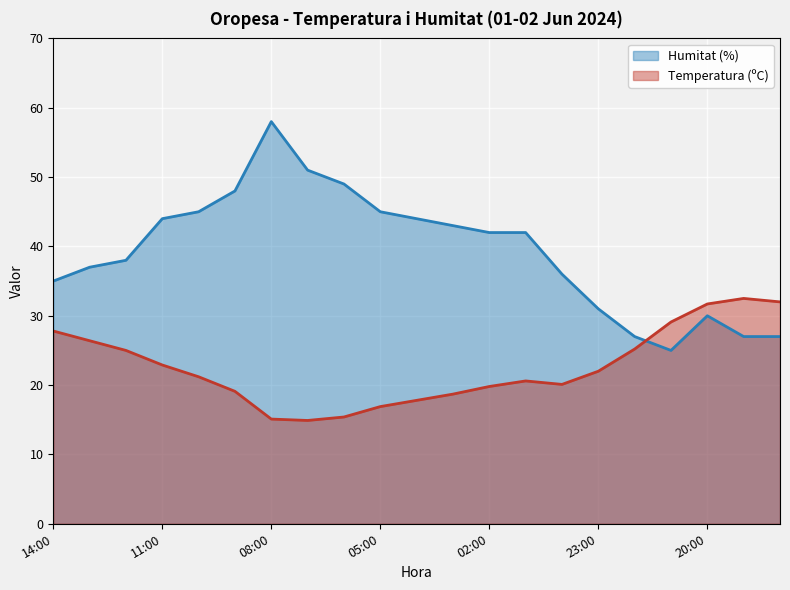

Reading left to right, transcribe all the data shown in this chart.

Temperatura (ºC): 14:00=27.8	13:00=26.4	12:00=25.0	11:00=22.9	10:00=21.2	09:00=19.1	08:00=15.1	07:00=14.9	06:00=15.4	05:00=16.9	04:00=17.8	03:00=18.7	02:00=19.8	01:00=20.6	00:00=20.1	23:00=22.0	22:00=25.2	21:00=29.1	20:00=31.7	19:00=32.5	18:00=32.0
Humitat (%): 14:00=35.0	13:00=37.0	12:00=38.0	11:00=44.0	10:00=45.0	09:00=48.0	08:00=58.0	07:00=51.0	06:00=49.0	05:00=45.0	04:00=44.0	03:00=43.0	02:00=42.0	01:00=42.0	00:00=36.0	23:00=31.0	22:00=27.0	21:00=25.0	20:00=30.0	19:00=27.0	18:00=27.0